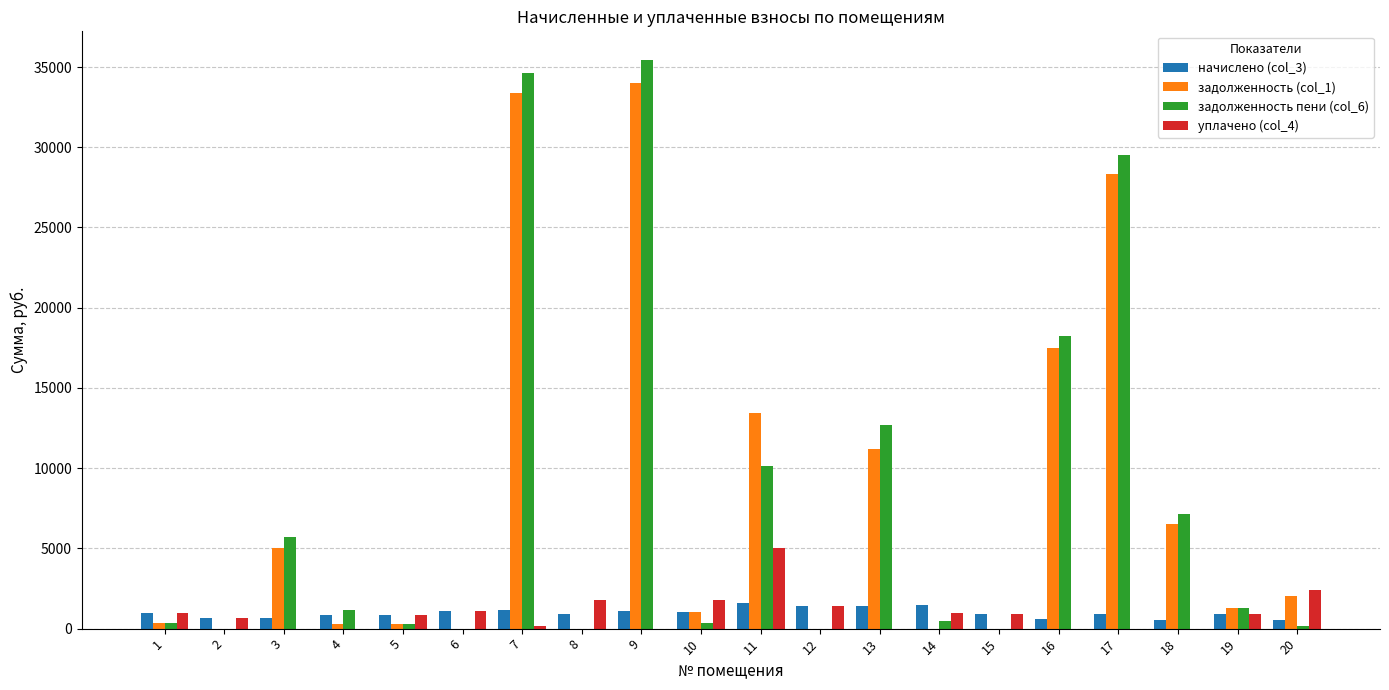

What is the greatest value displayed?

35450.6